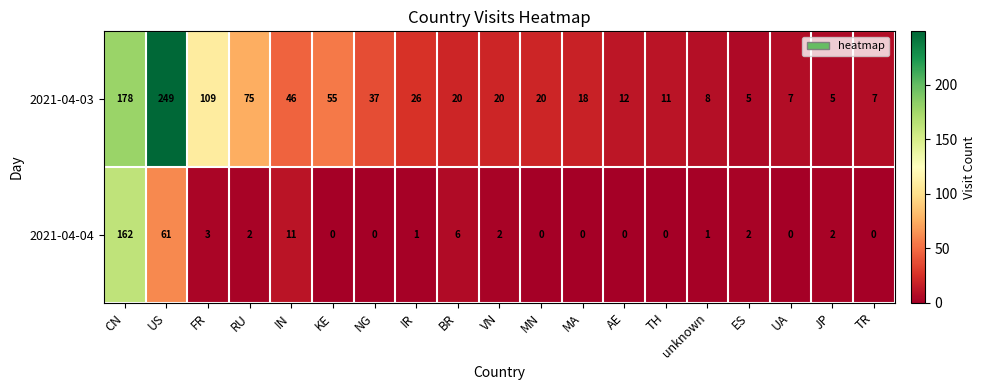

Rank the series by their maximum value, from lowest to highest.

2021-04-04, 2021-04-03